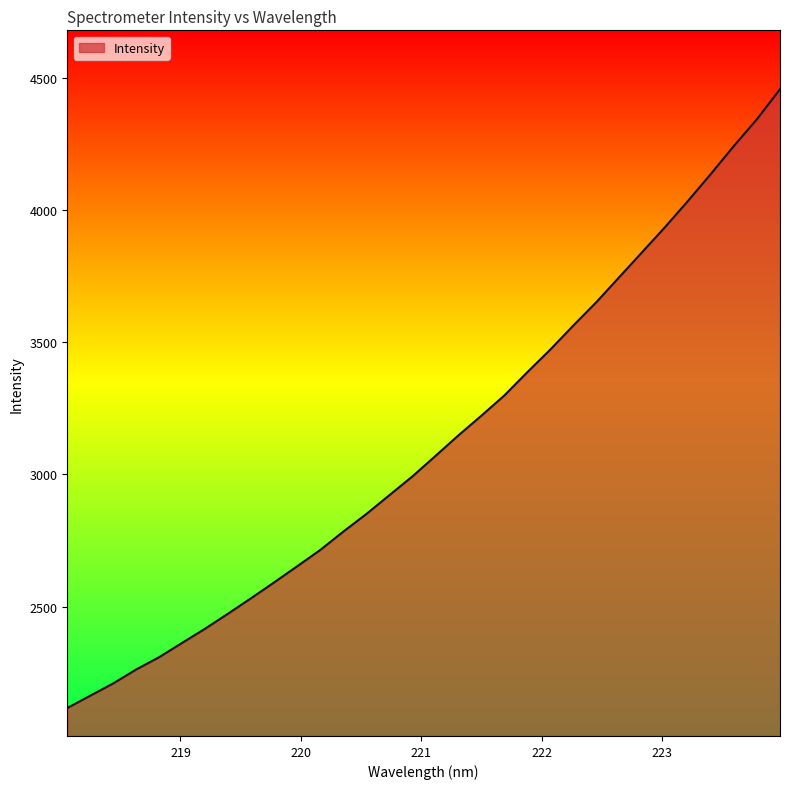

What is the difference between the maximum and minimum values?

2341.2